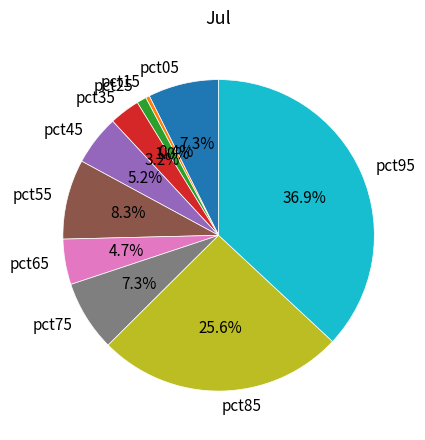

To the nearest percent, what is the combined percentage of pct45 and pct85?

31%